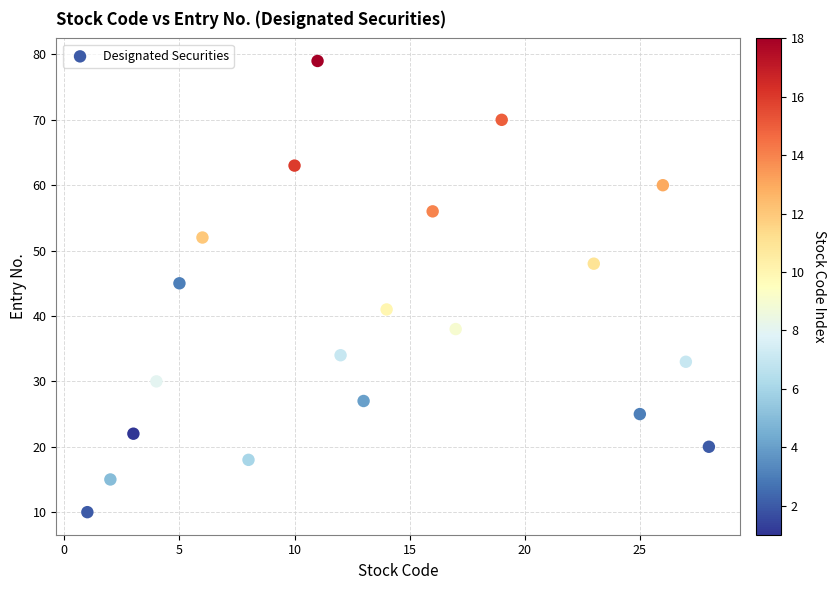

What Y value in the scatter plot is closest to 44?

45